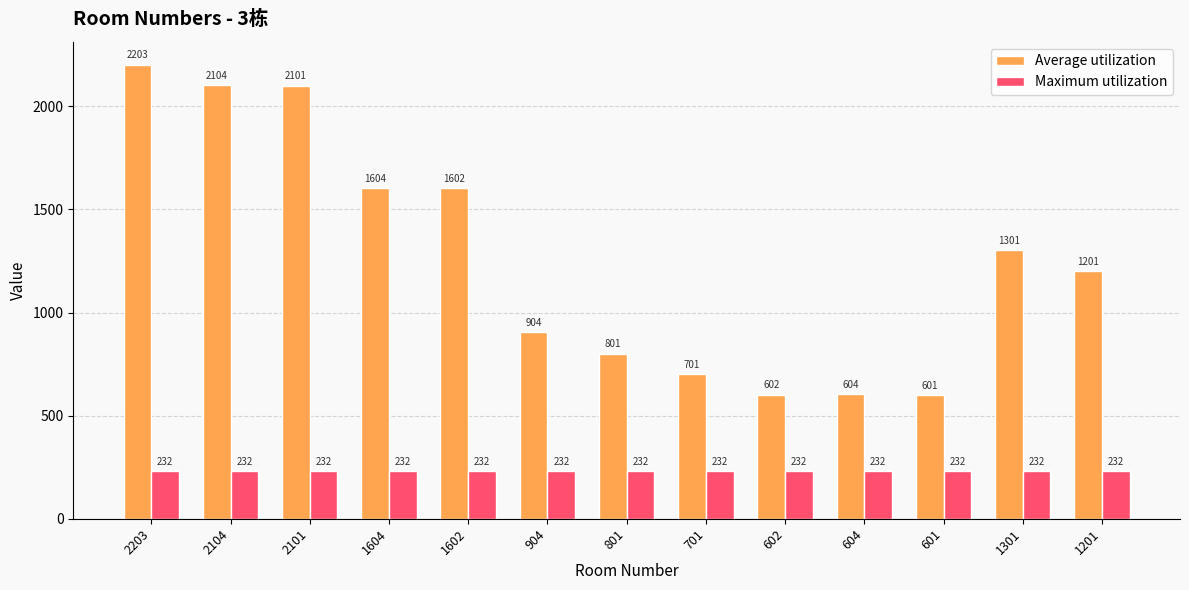

Is the value of Average utilization at 2104 greater than the value of Maximum utilization at 701?

Yes